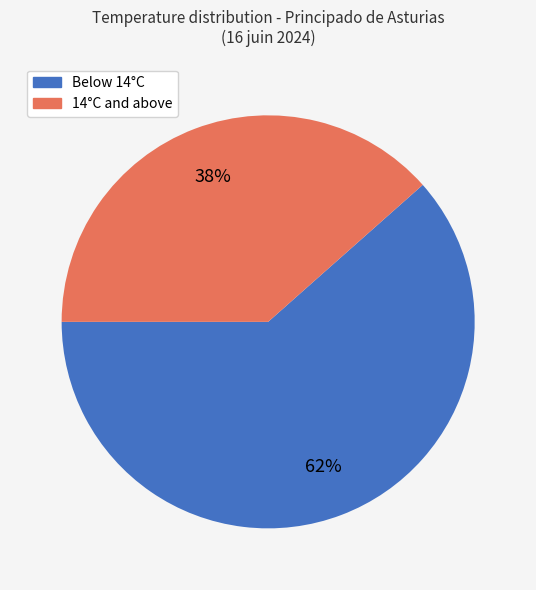

To the nearest percent, what is the average slice percentage?

50%